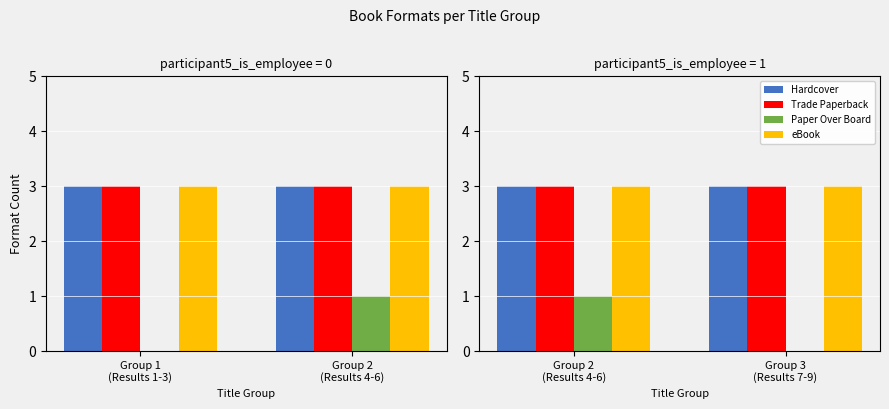

Between Group 2 (Results 4-6) and Group 3 (Results 7-9), which is larger?

Group 2 (Results 4-6)